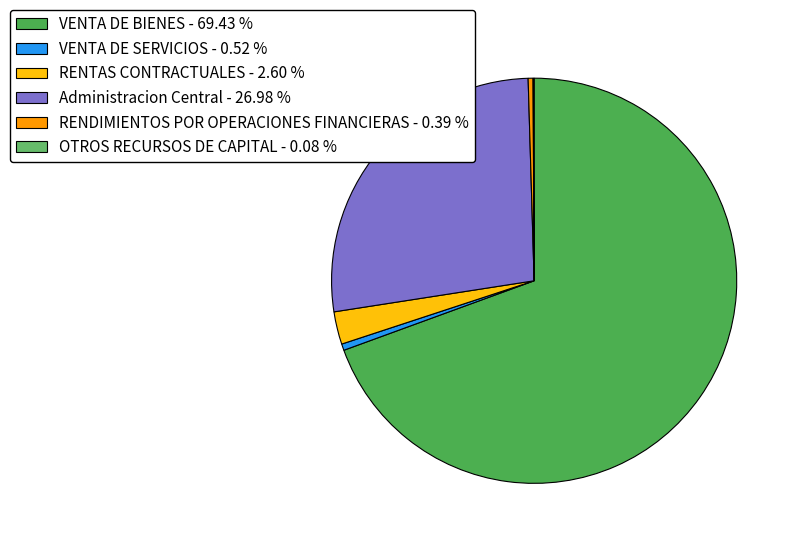

To the nearest percent, what percentage of the pie is VENTA DE BIENES?

69%